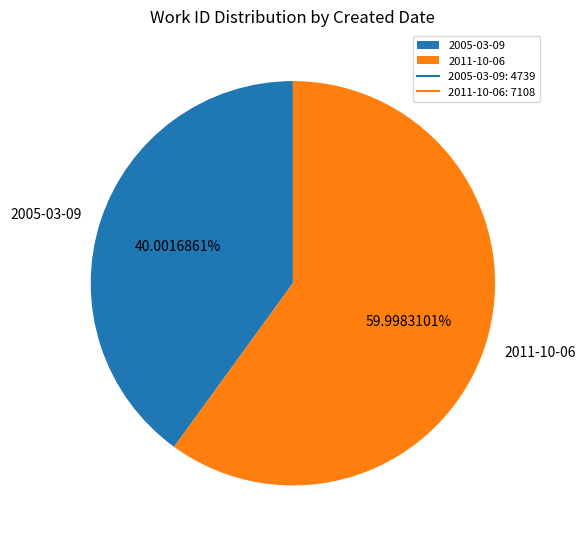

Count the number of slices in the pie.

2